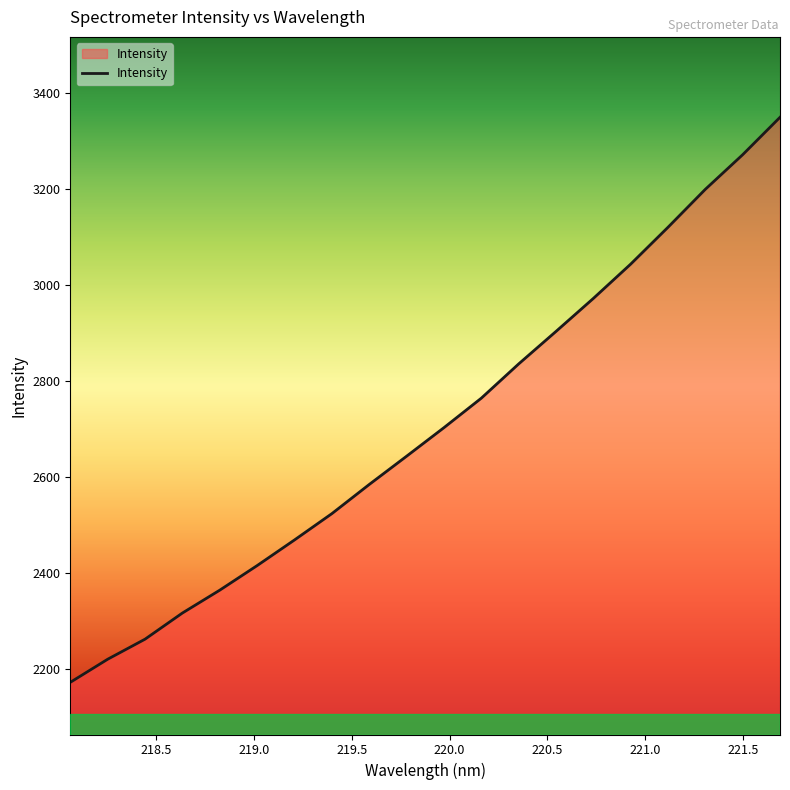

What is the difference between the maximum and minimum values?

1176.8